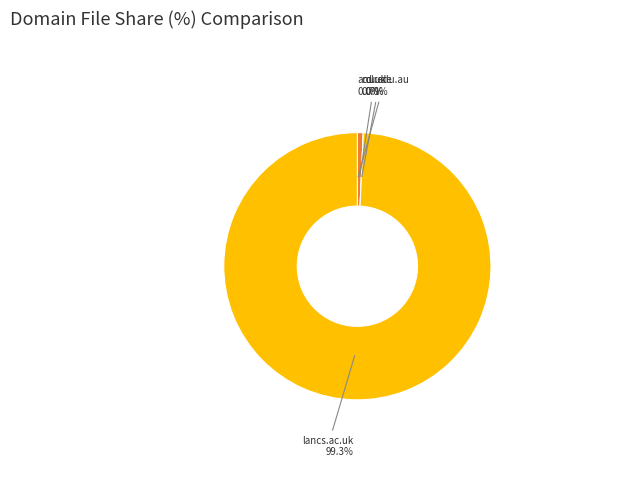

To the nearest percent, what portion does lancs.ac.uk represent?

99%